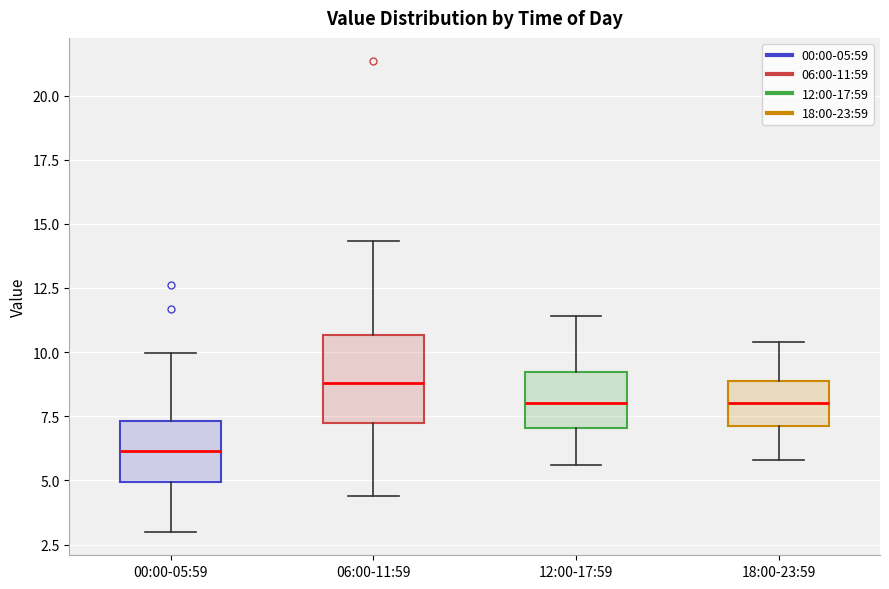

Reading left to right, transcribe this box plot: for each box, give where its median line is, the range the box spans, and where its two whiskers end, as read against the y-axis. The values are not printed on the chart, so give them approximately, as read against the axis.

00:00-05:59: median 6.0, box 5.0 to 7.5, whiskers 3.0 to 10.0
06:00-11:59: median 9.0, box 7.0 to 10.5, whiskers 4.5 to 14.5
12:00-17:59: median 8.0, box 7.0 to 9.0, whiskers 5.5 to 11.5
18:00-23:59: median 8.0, box 7.0 to 9.0, whiskers 6.0 to 10.5